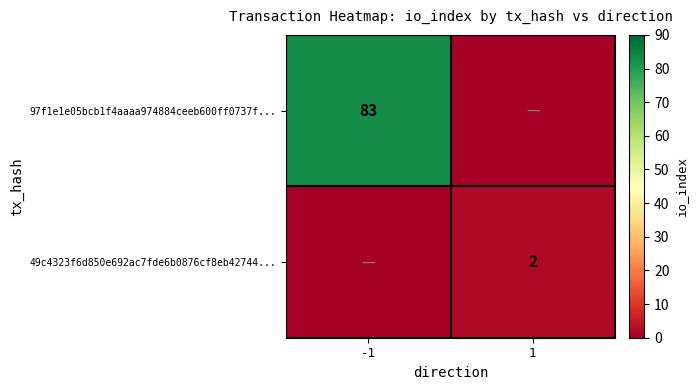

Is the value of 97f1e1e05bcb1f4aaaa974884ceeb600ff0737f... at -1 greater than the value of 49c4323f6d850e692ac7fde6b0876cf8eb42744... at 1?

Yes